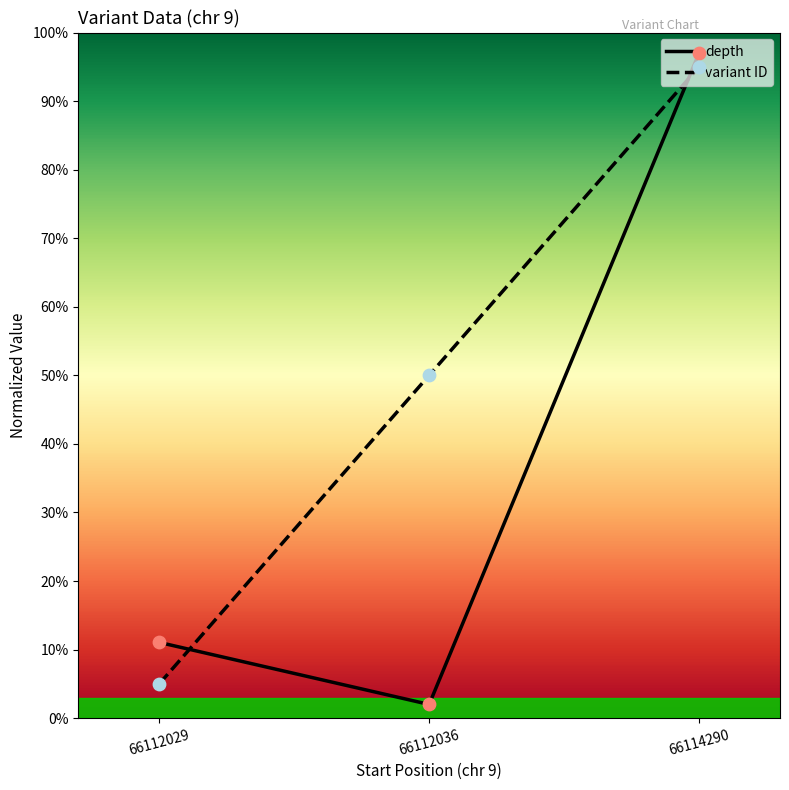

Which series has the widest spread of values?

depth